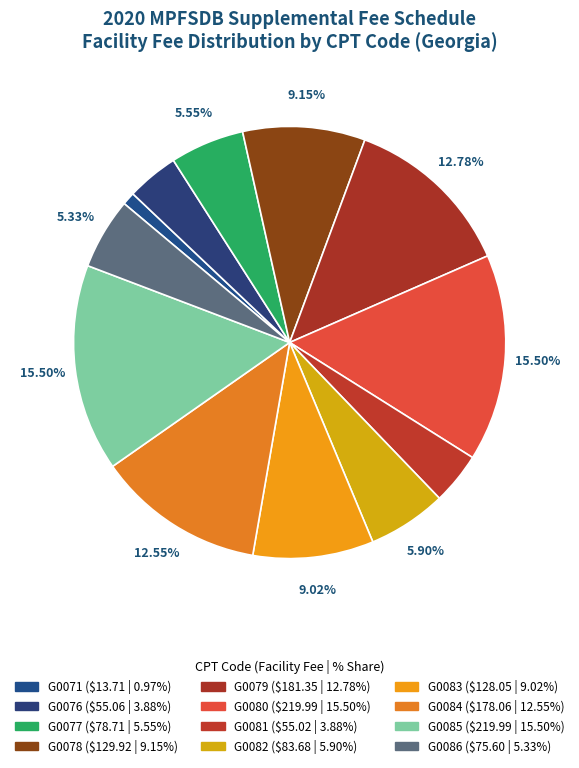

The G0083 slice represents 15% of the pie. True or false?

False